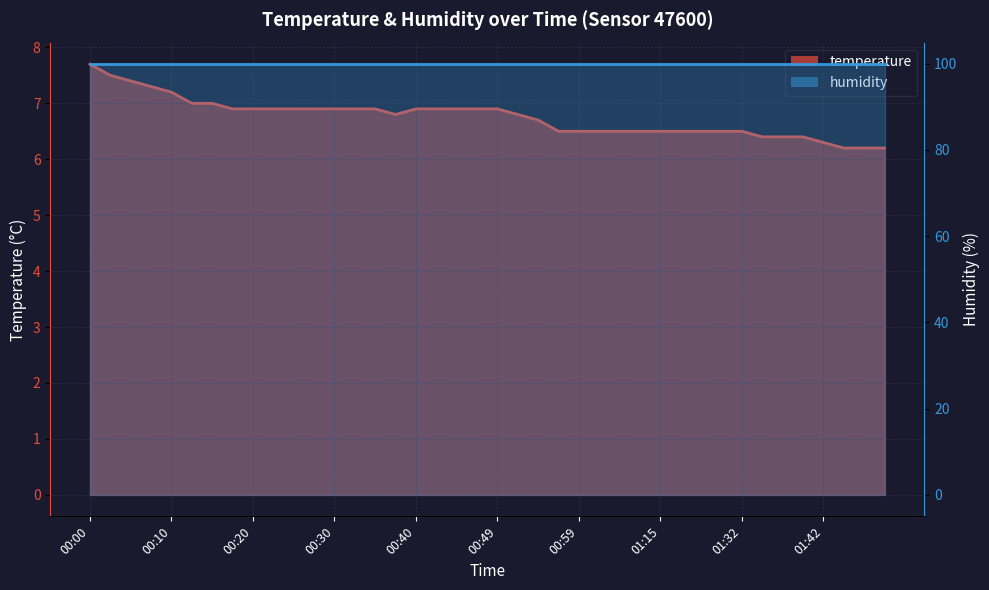

Rank the categories by value from highest to lowest.

00:00, 00:03, 00:05, 00:07, 00:10, 00:12, 00:15, 00:17, 00:20, 00:22, 00:25, 00:27, 00:30, 00:32, 00:35, 00:40, 00:42, 00:44, 00:47, 00:49, 00:37, 00:52, 00:54, 00:57, 00:59, 01:02, 01:04, 01:10, 01:15, 01:18, 01:20, 01:29, 01:32, 01:35, 01:37, 01:40, 01:42, 01:45, 01:47, 01:50